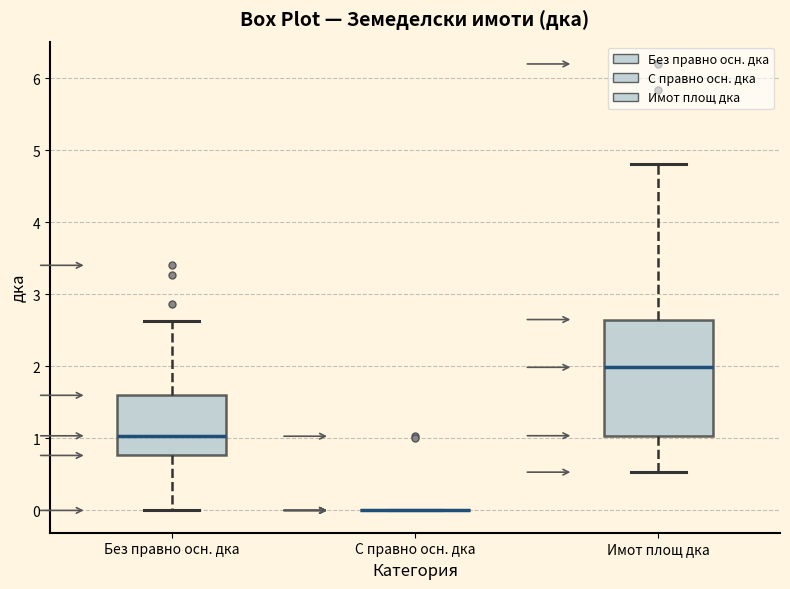

Reading left to right, transcribe this box plot: for each box, give where its median line is, the range the box spans, and where its two whiskers end, as read against the y-axis. The values are not printed on the chart, so give them approximately, as read against the axis.

Без правно осн. дка: median 1.0, box 0.8 to 1.6, whiskers 0.0 to 2.6
С правно осн. дка: box collapsed to a line at 0.0, whiskers 0.0 to 0.0
Имот площ дка: median 2.0, box 1.0 to 2.7, whiskers 0.5 to 4.8